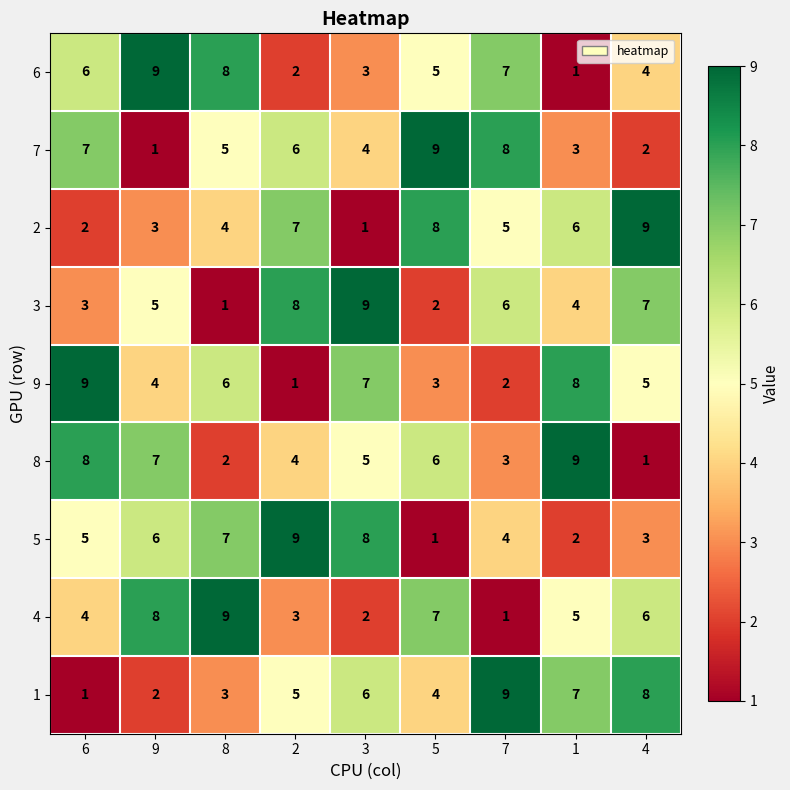

What is the maximum value shown in the chart?

9